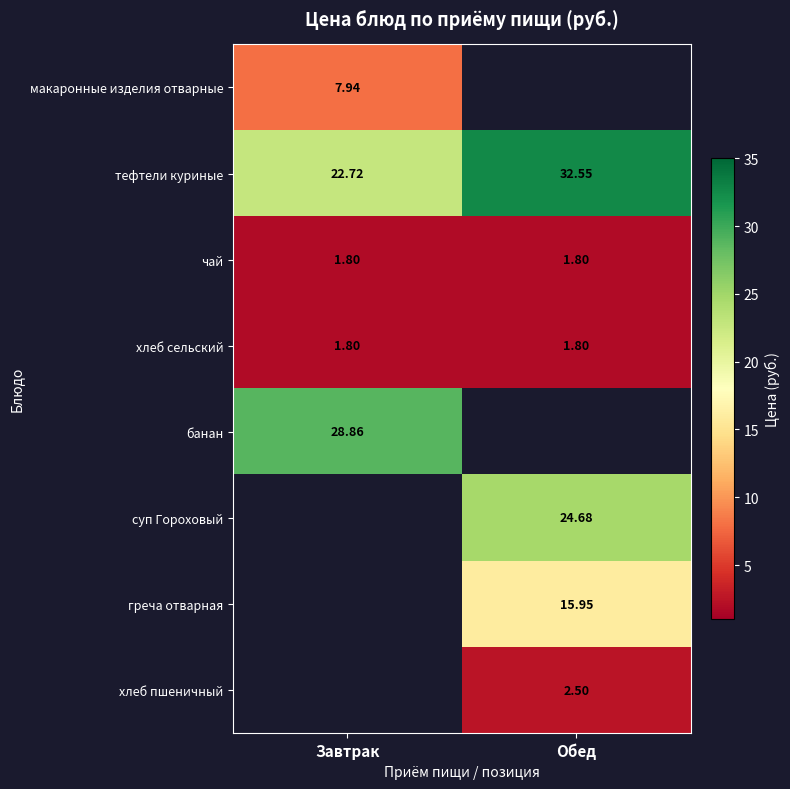

Which category has the lowest value in the тефтели куриные series?

Завтрак